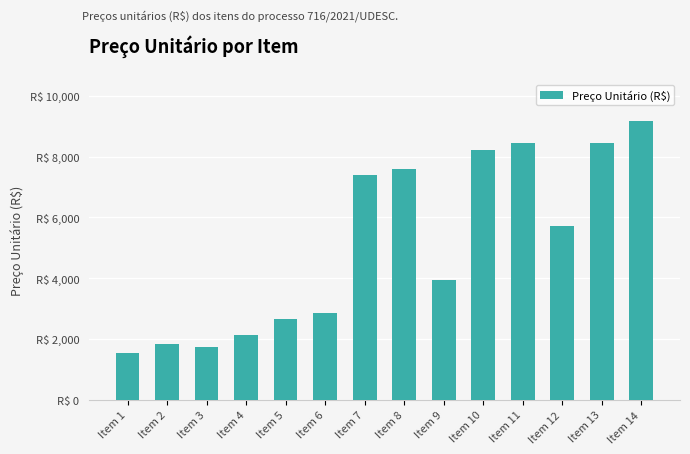

What is the ratio of the value at Item 11 to the value at Item 3?

4.8